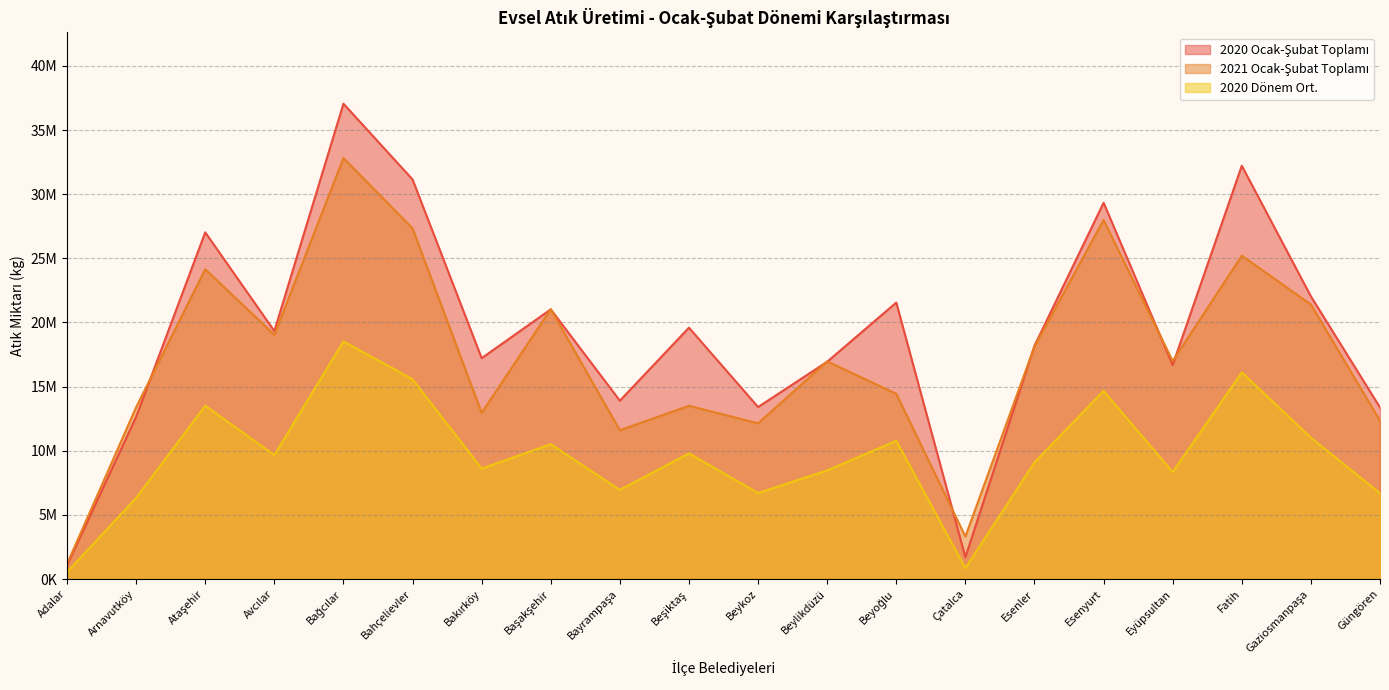

List the series in order of their peak value, lowest first.

2020 Dönem Ort., 2021 Ocak-Şubat Toplamı, 2020 Ocak-Şubat Toplamı